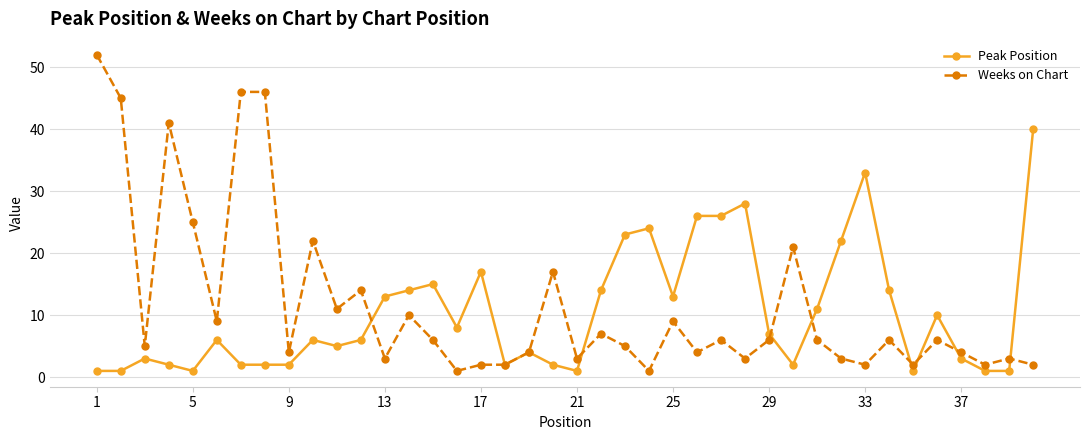

What is the maximum value shown in the chart?

52